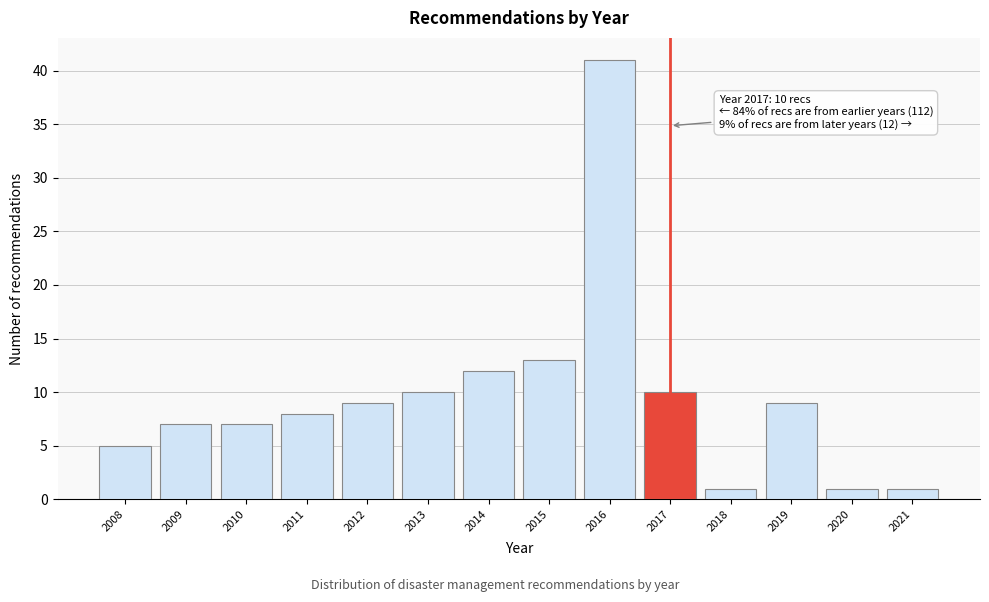

Reading left to right, list all the values displayed in this chart.

5	7	7	8	9	10	12	13	41	10	1	9	1	1